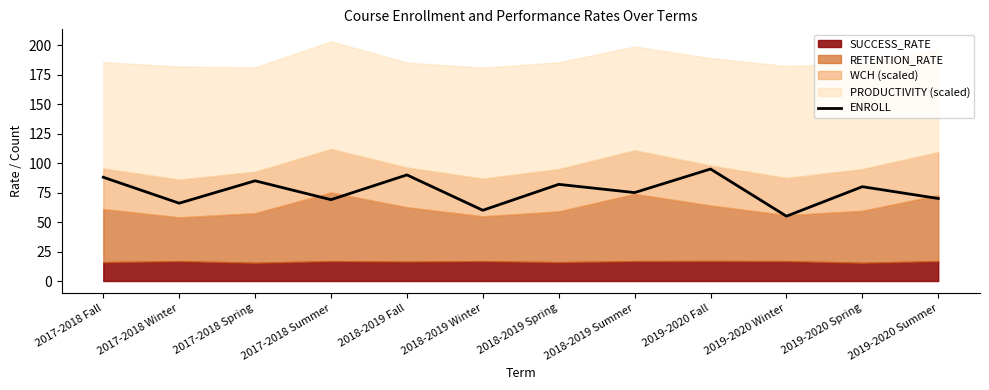

How many data points are less than 80?

6